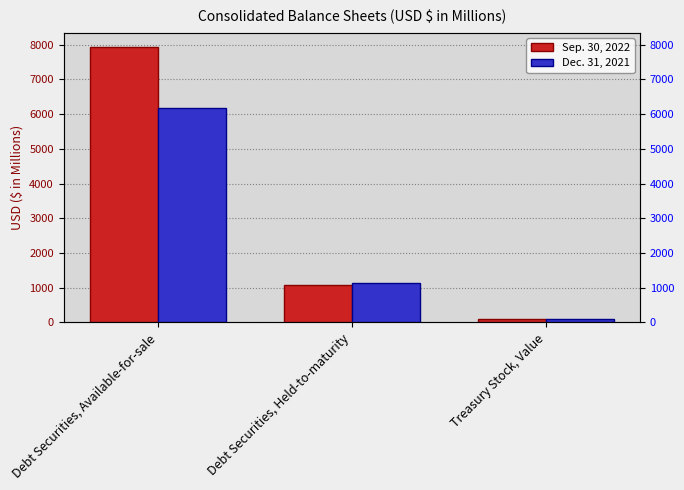

At which category does the chart reach its minimum across all series?

Treasury Stock, Value